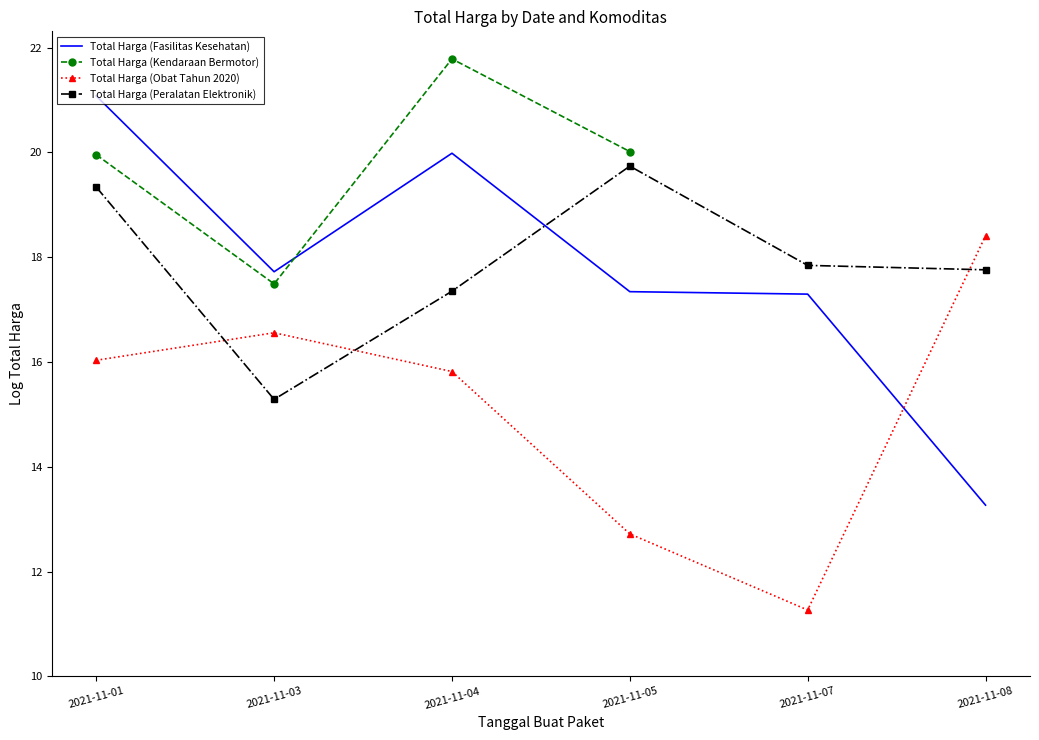

What is the difference between the highest and lowest values at 2021-11-05?

7.3